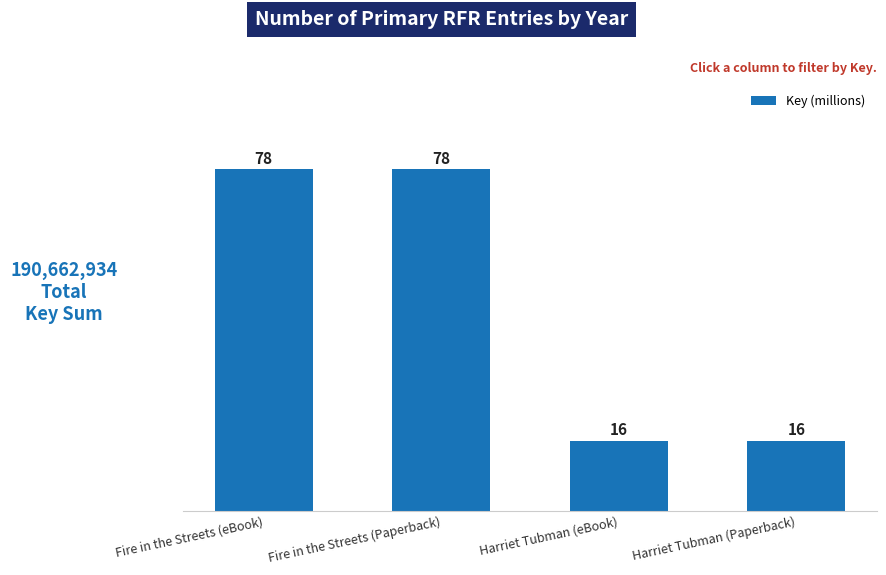

What is the sum of all values?

188